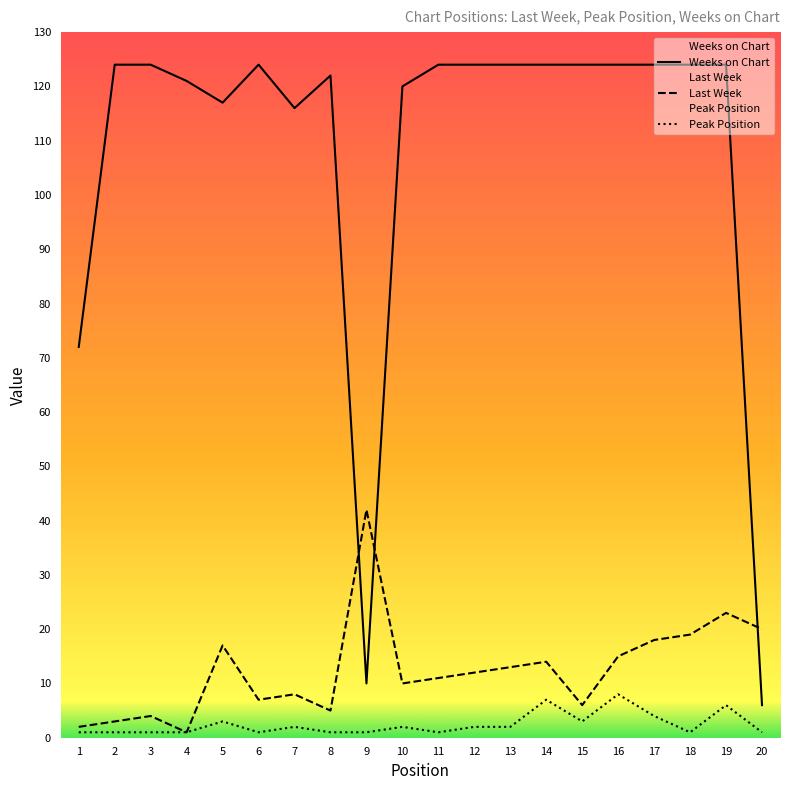

How many interior local valleys does the Weeks on Chart series have?

3